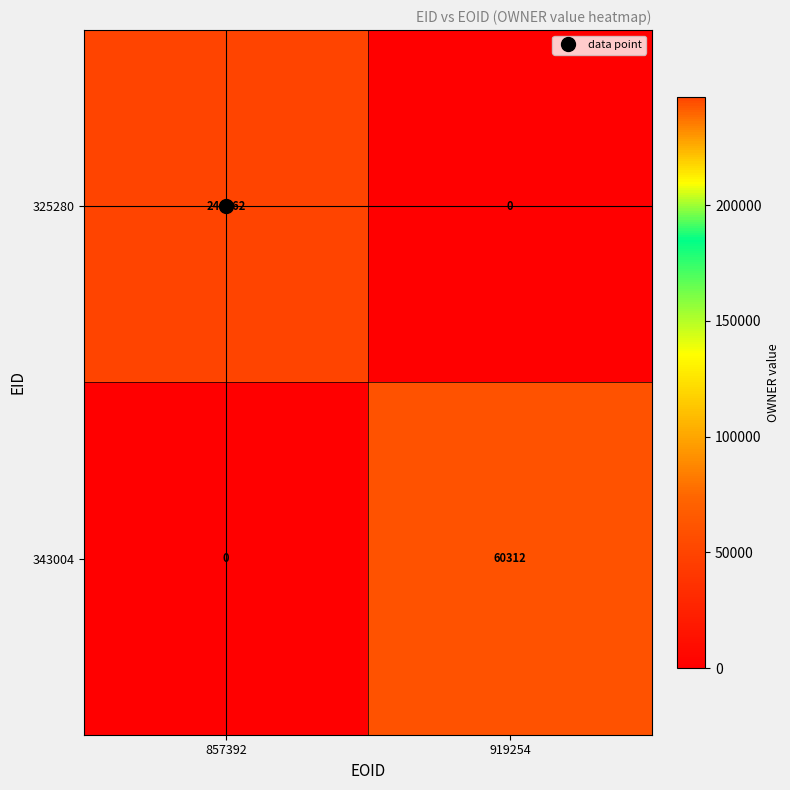

Where is 343004 nearest to the value 30156?

857392